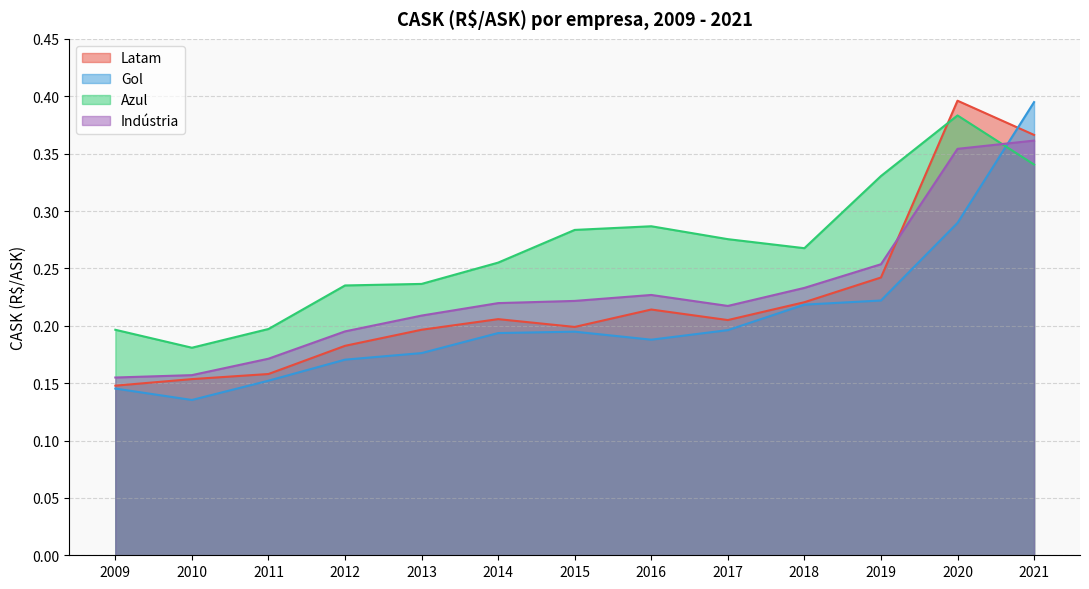

At which category does Latam reach its first local valley?

2015